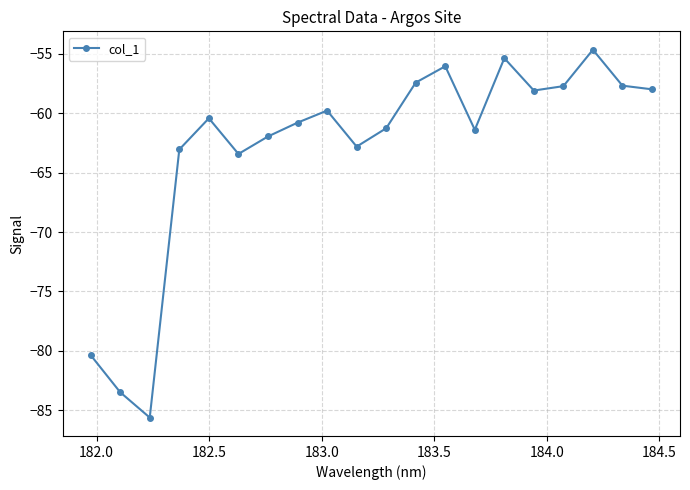

Does the chart display data point markers on the line(s)?

Yes